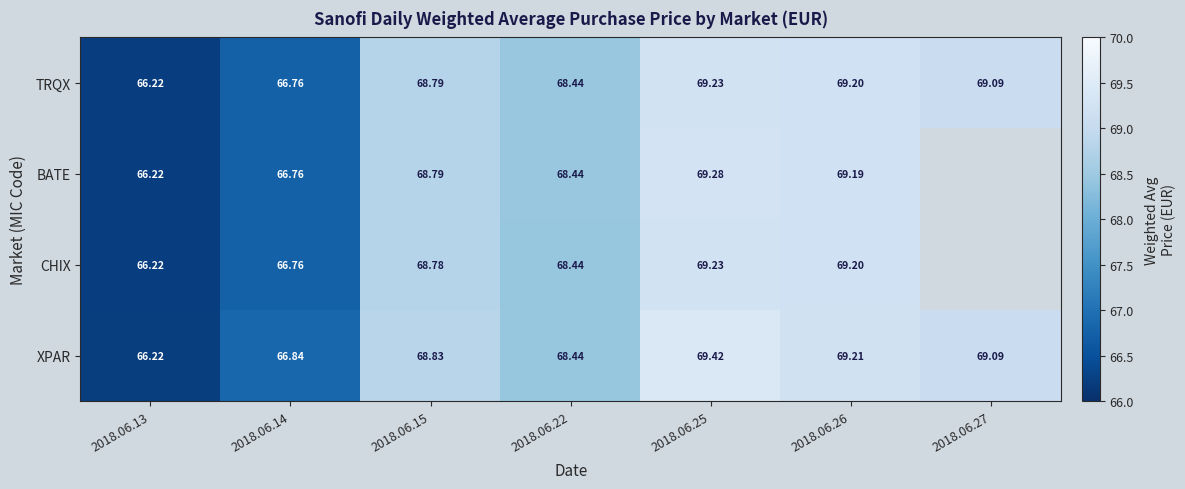

Which category has the highest value across all series?

2018.06.25